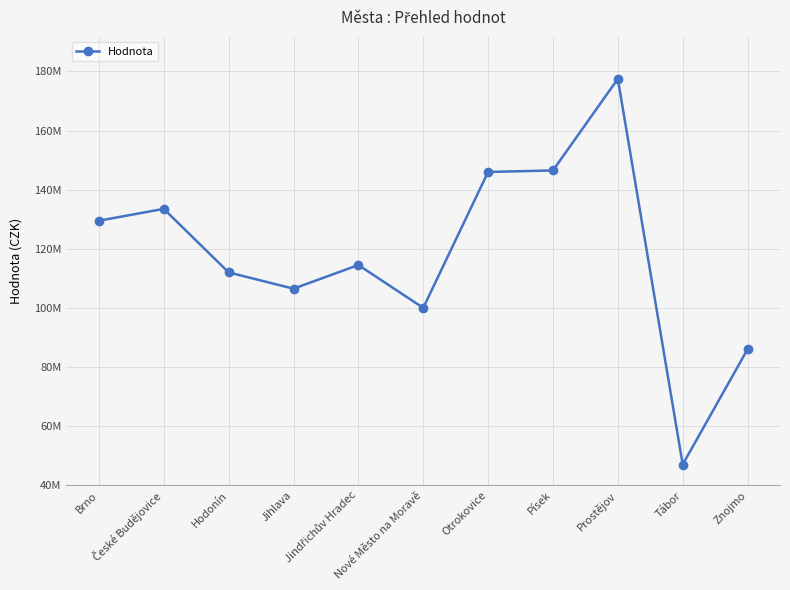

How many points are higher than both their immediate neighbors (excluding endpoints)?

3